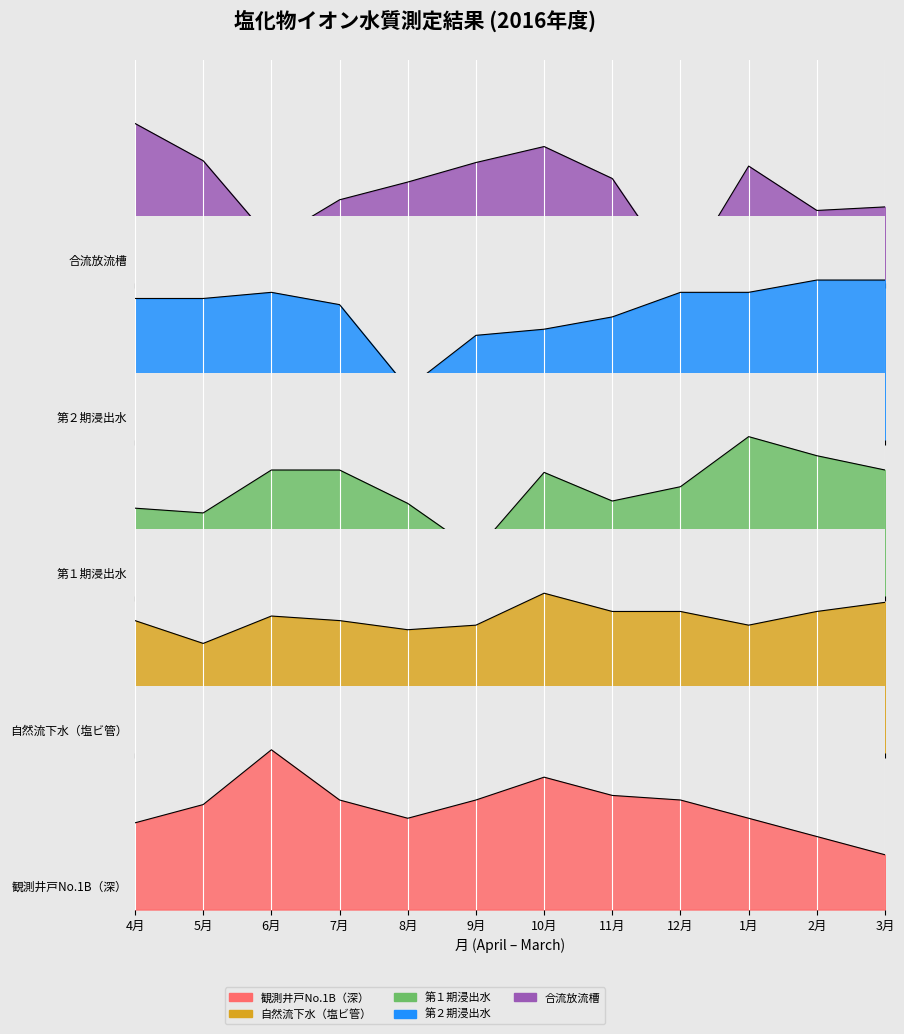

In 観測井戸No.1B（深）, how many points are higher than both neighbors (excluding endpoints)?

2